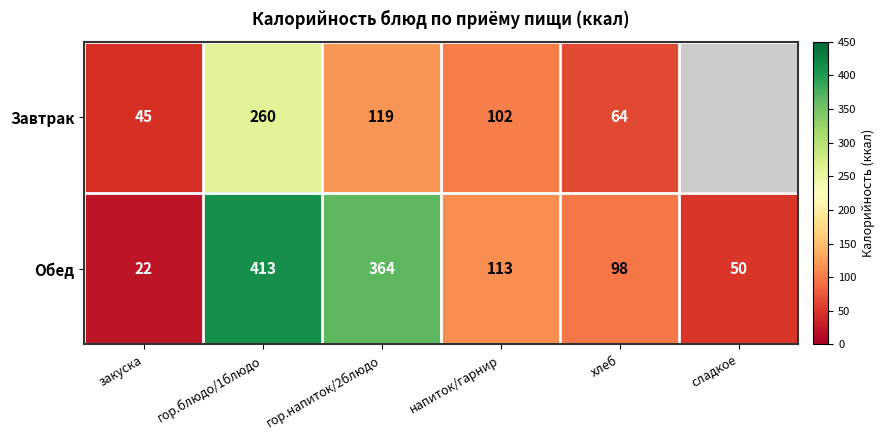

What is the spread (max minus min) of values at закуска?

23